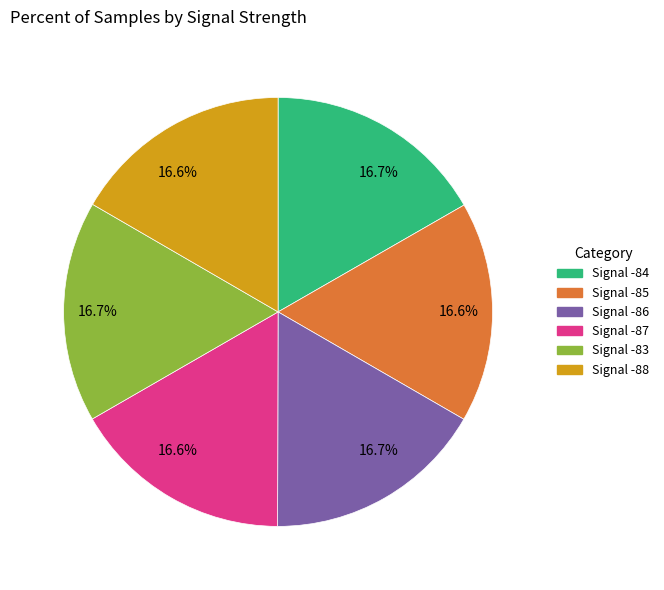

Is the sum of Signal -88 and Signal -84 greater than half?

No